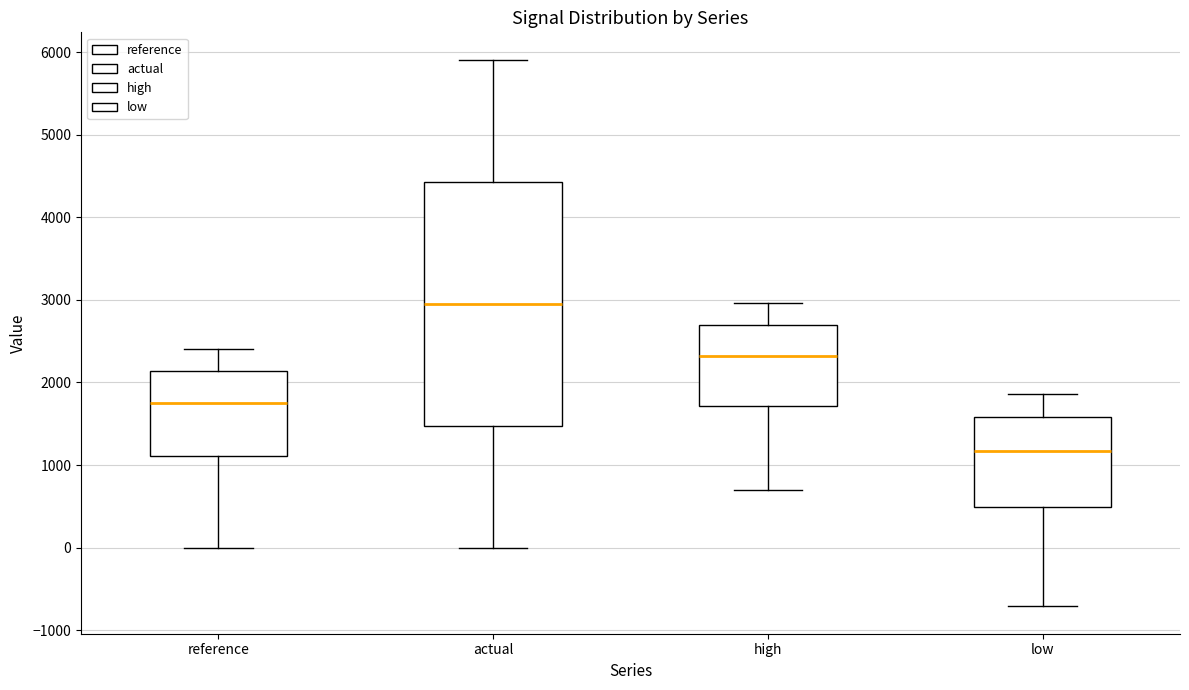

Which box's median line is the highest?

actual